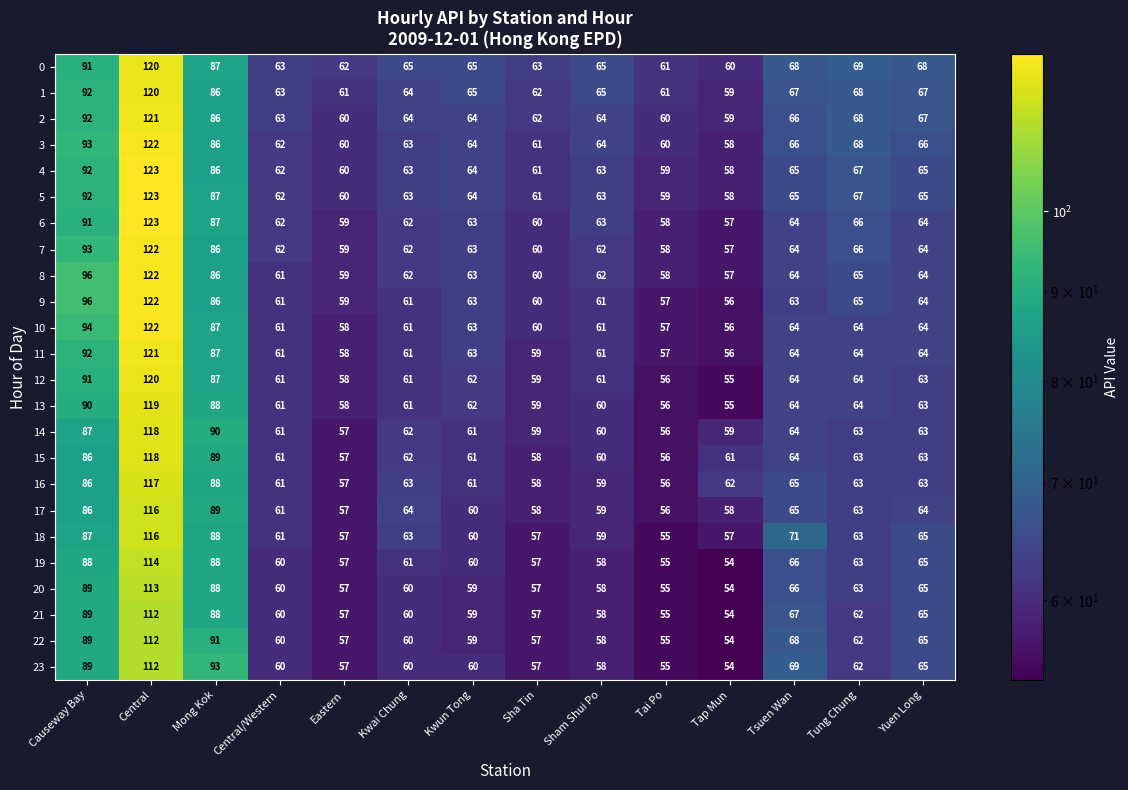

Which category has the lowest value across all series?

Tap Mun